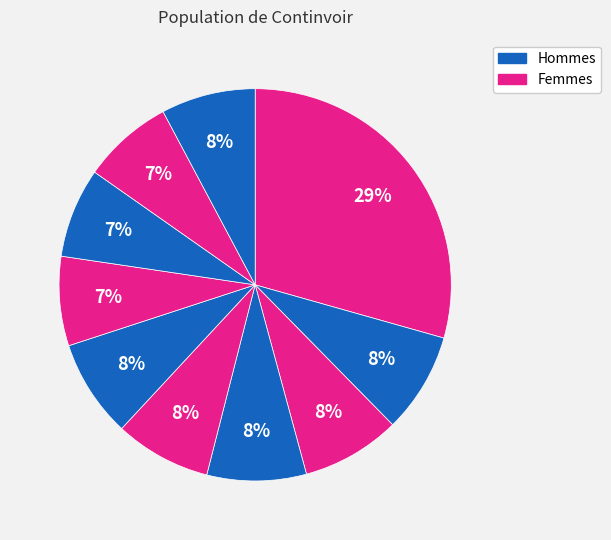

Count the number of slices in the pie.

10